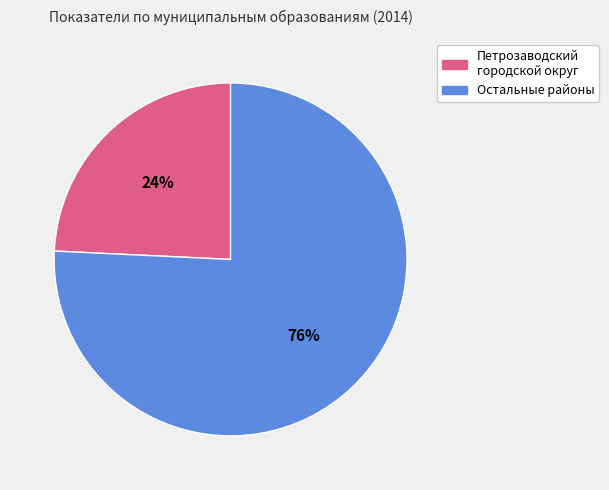

Do Остальные районы and Петрозаводский городской округ together represent more than half of the pie?

Yes